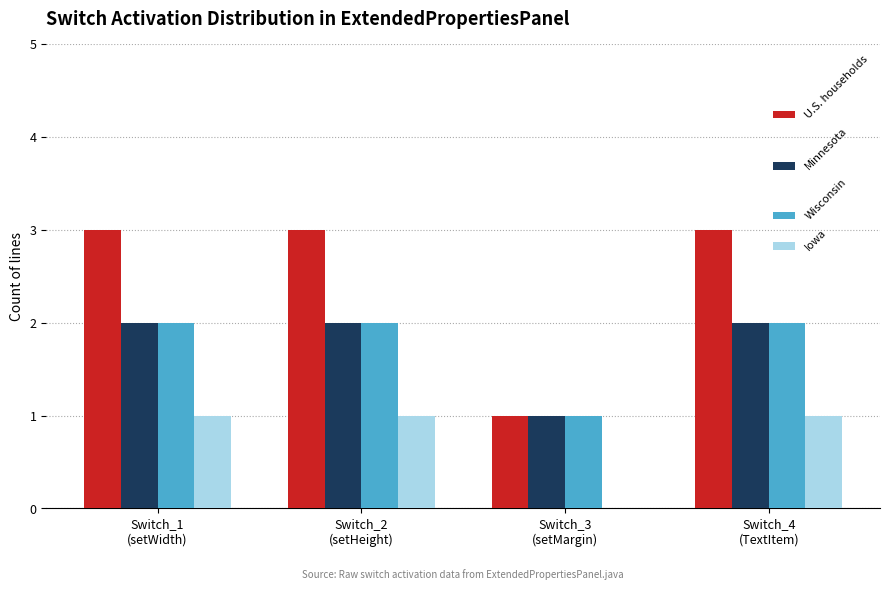

How many data points does each series have?

4